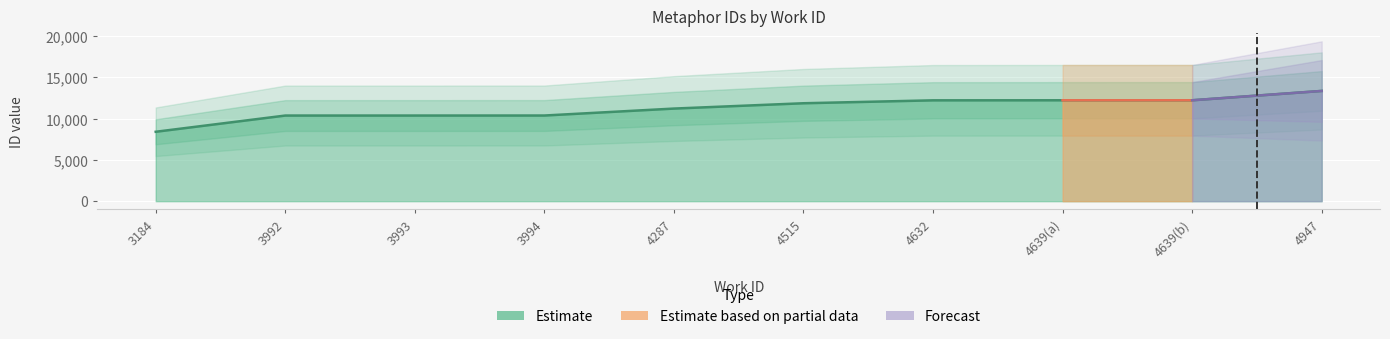

What position from the left is 4639(a)?

8